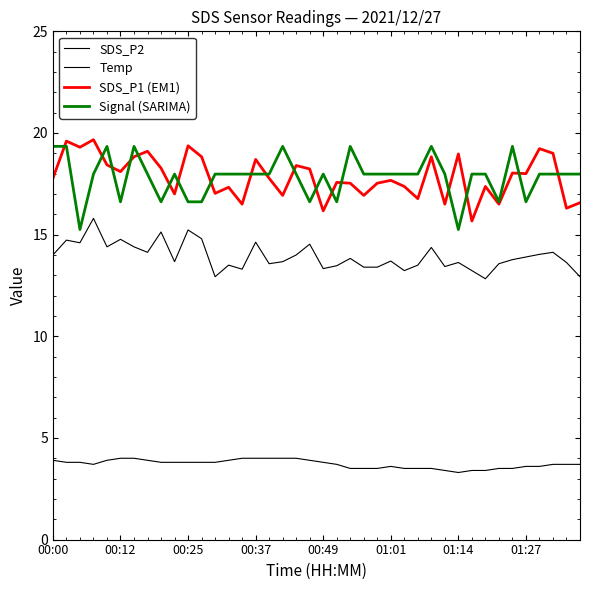

What is the greatest value displayed?

19.7